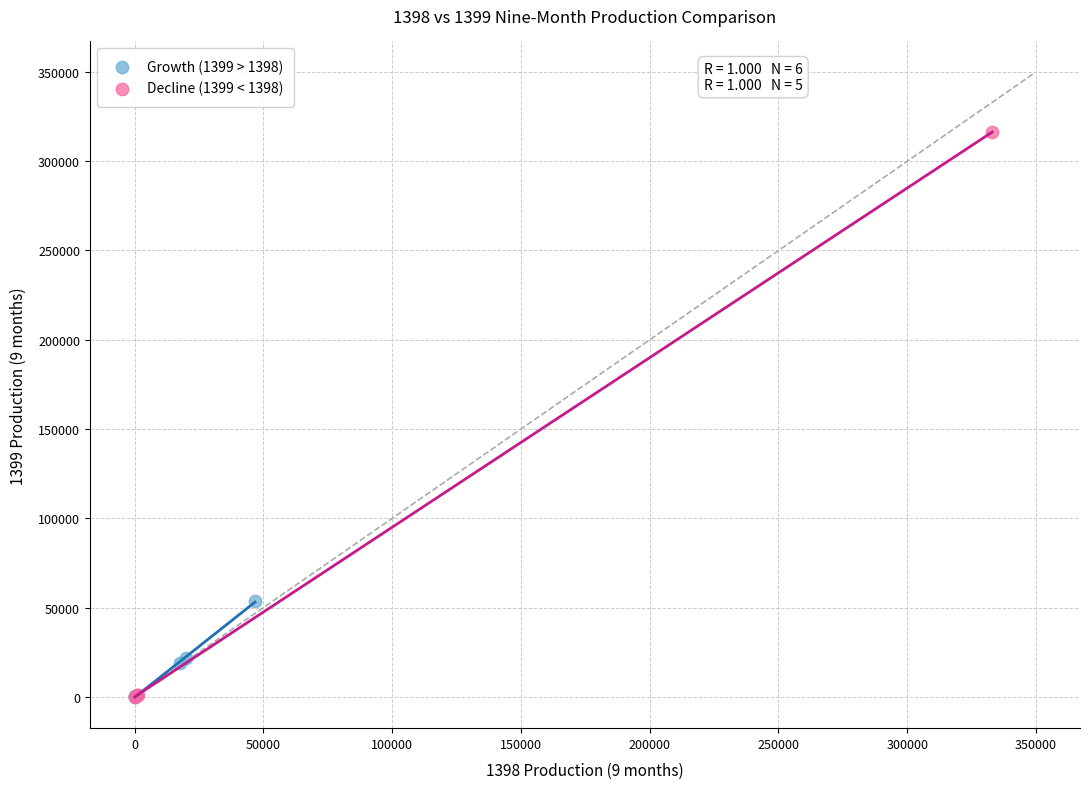

Which series contains the highest Y value?

Decline (1399 < 1398)